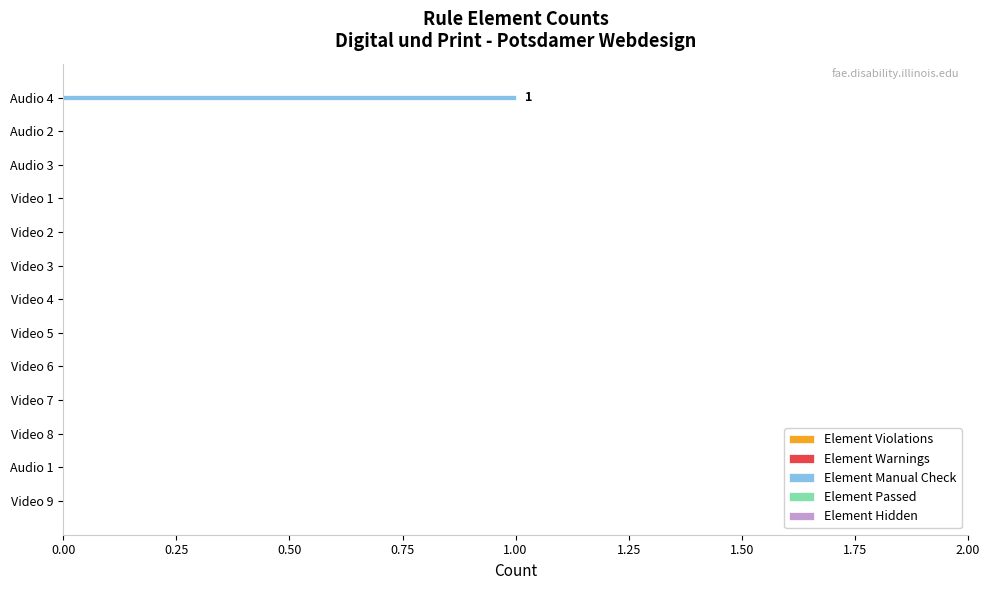

True or false: the data shows 0 at Video 3.

True